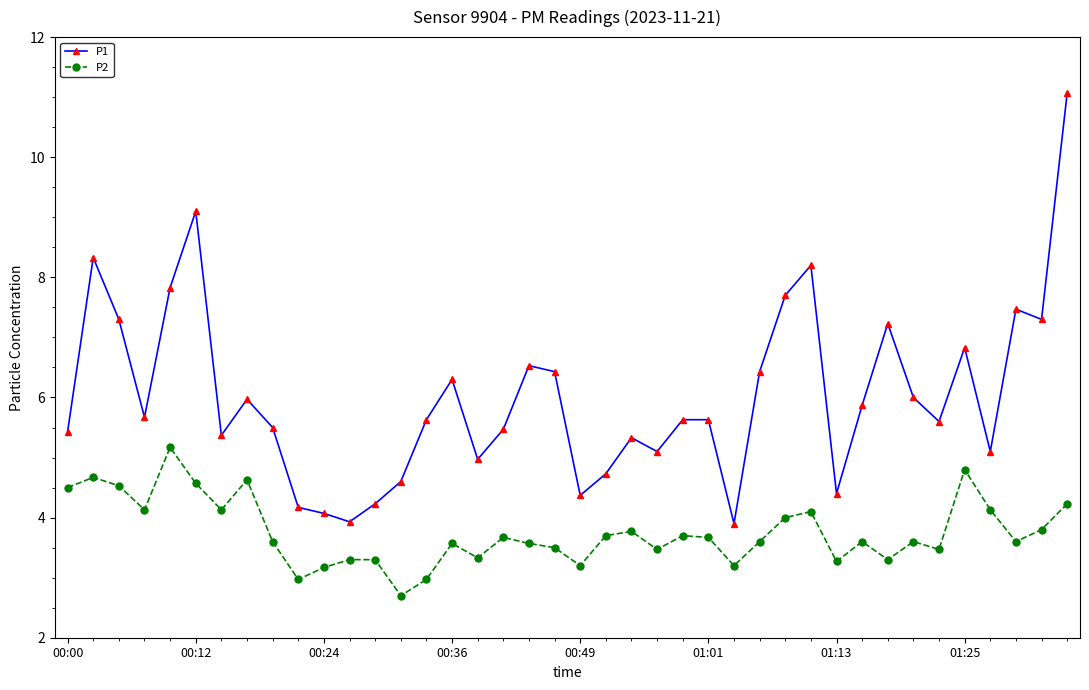

How many data points does each series have?

40